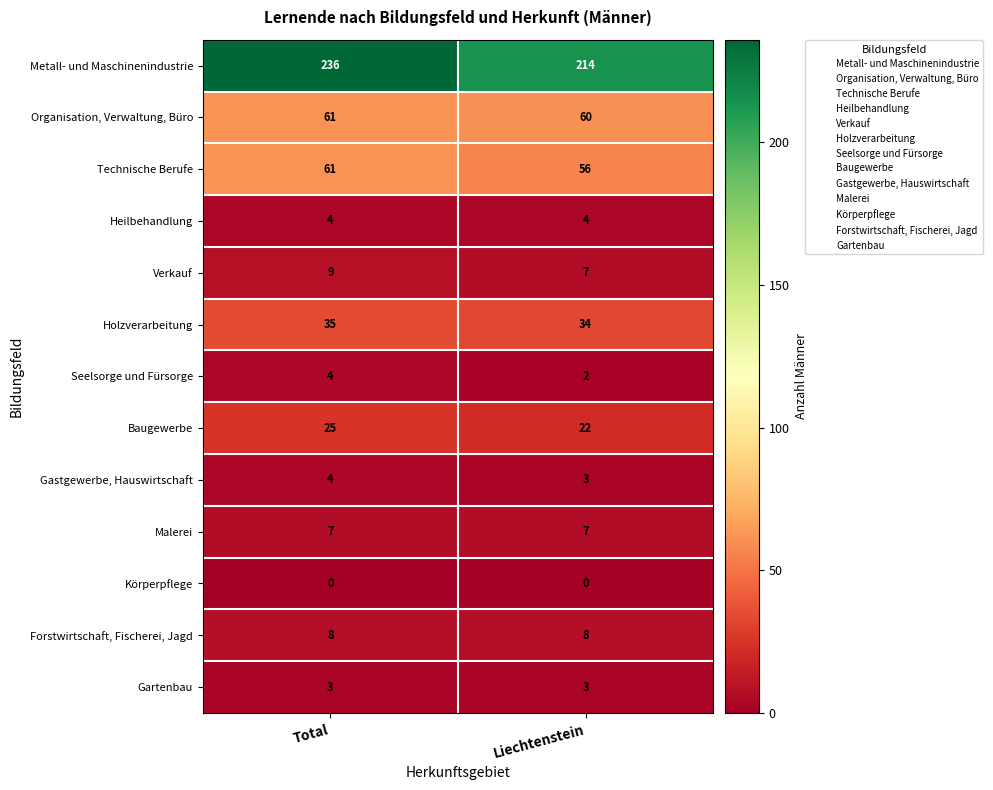

Rank the categories by Seelsorge und Fürsorge value from lowest to highest.

Liechtenstein, Total